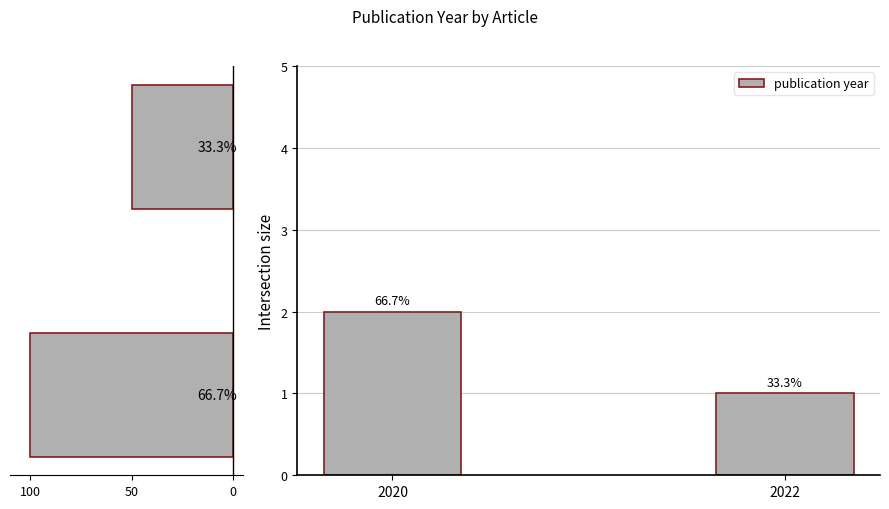

Is it true that Set size equals 85 at 50?

False